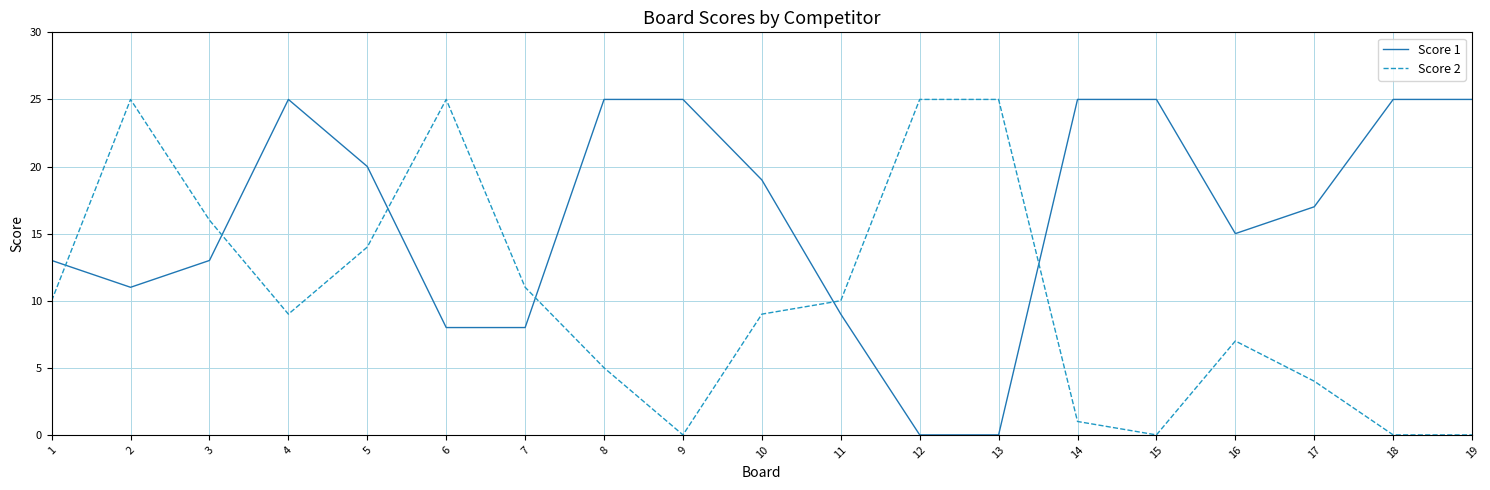

At which category does Score 2 reach its first local peak?

2